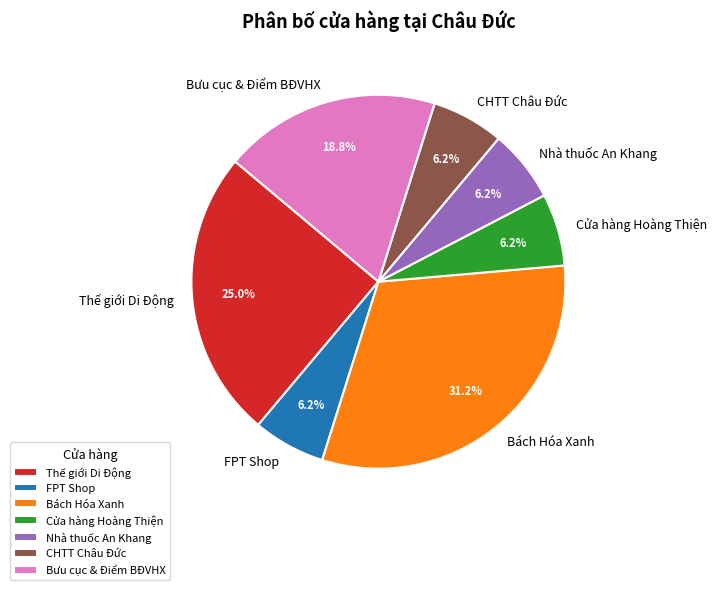

To the nearest percent, what is the combined percentage of Thế giới Di Động and Nhà thuốc An Khang?

31%